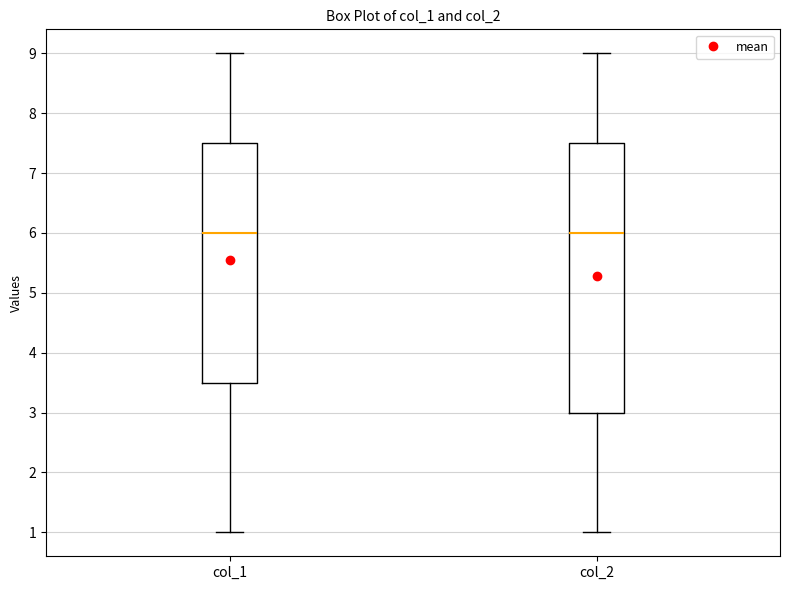

Which box is the tallest, from its lower edge to its upper edge?

col_2